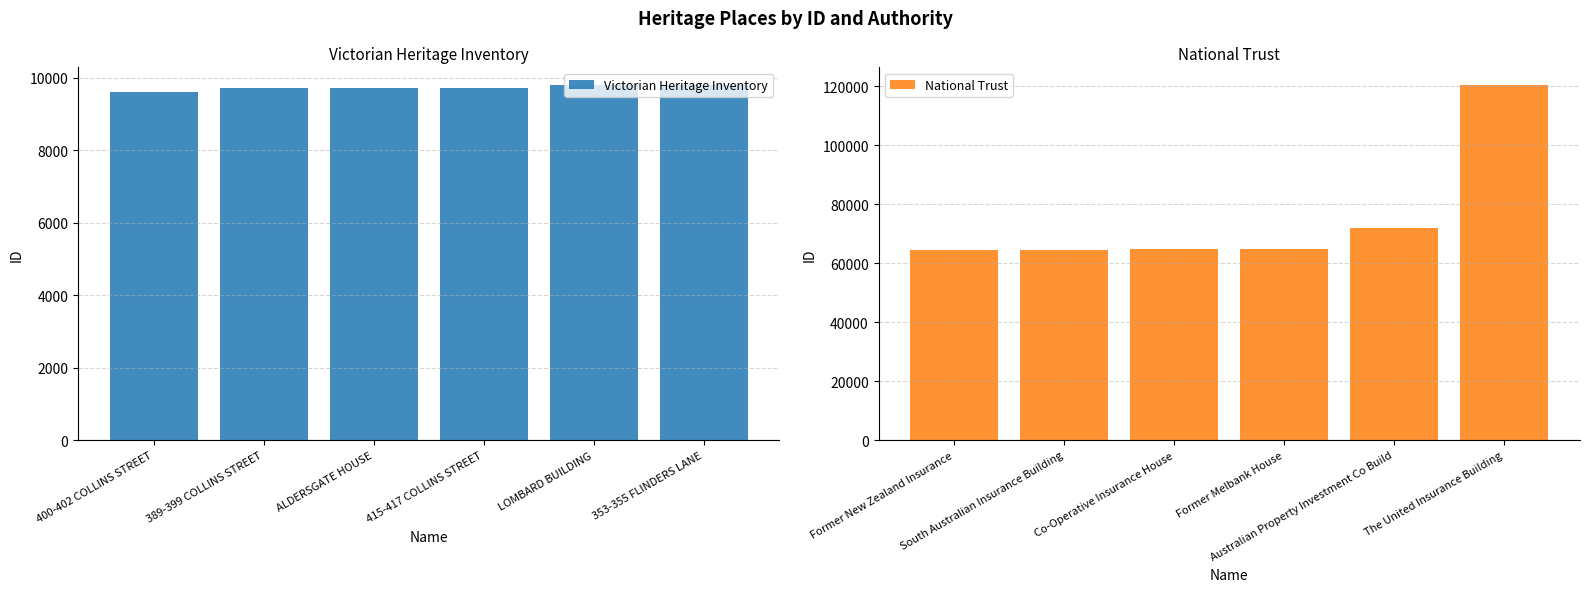

How many groups of bars are there?

6